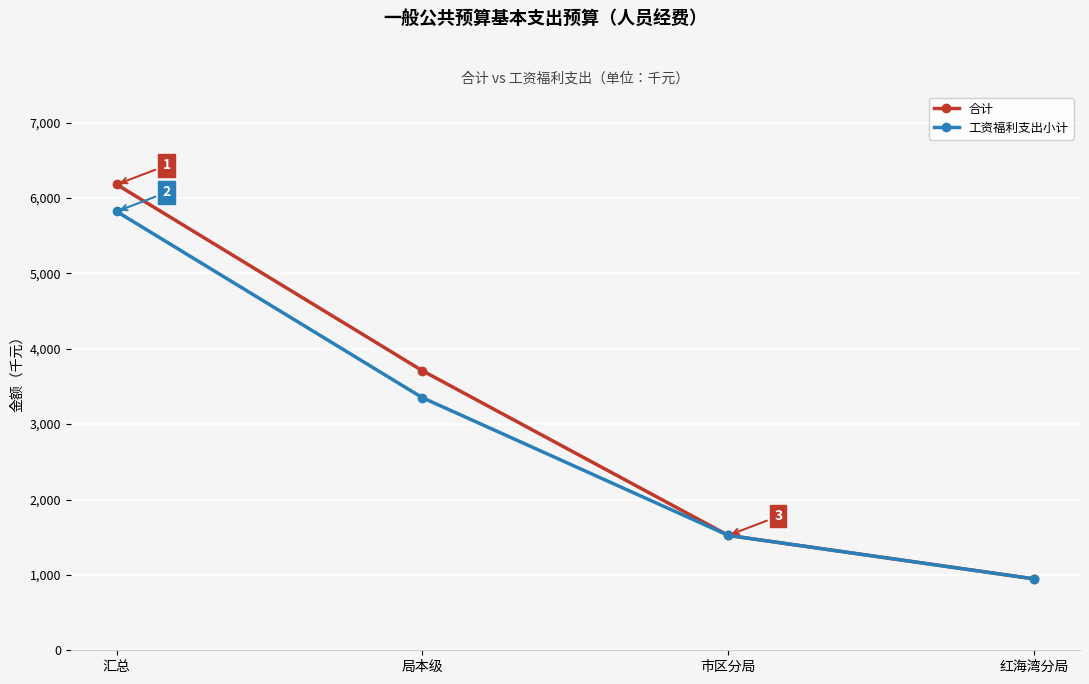

List the series in order of their overall mean, lowest first.

工资福利支出小计, 合计